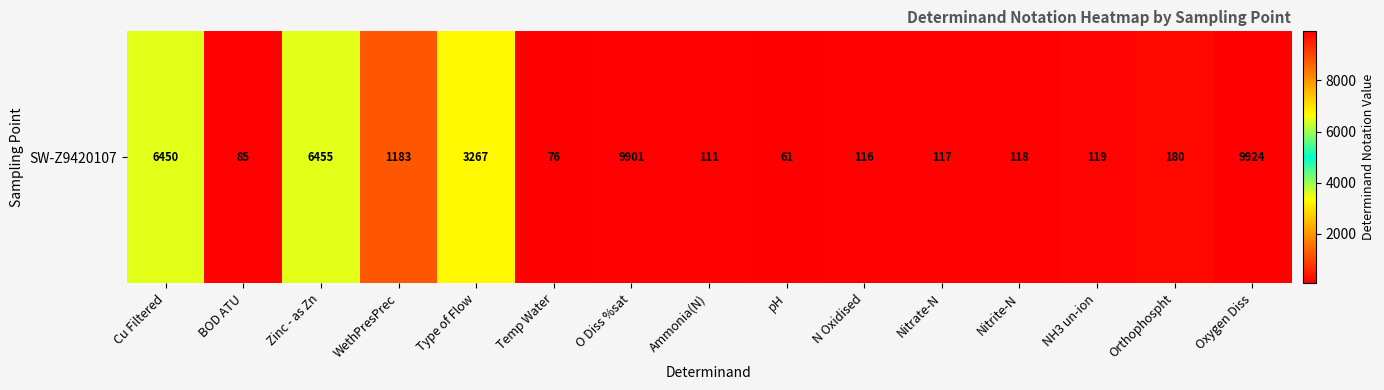

What is the difference between the values at Nitrite-N and NH3 un-ion?

1